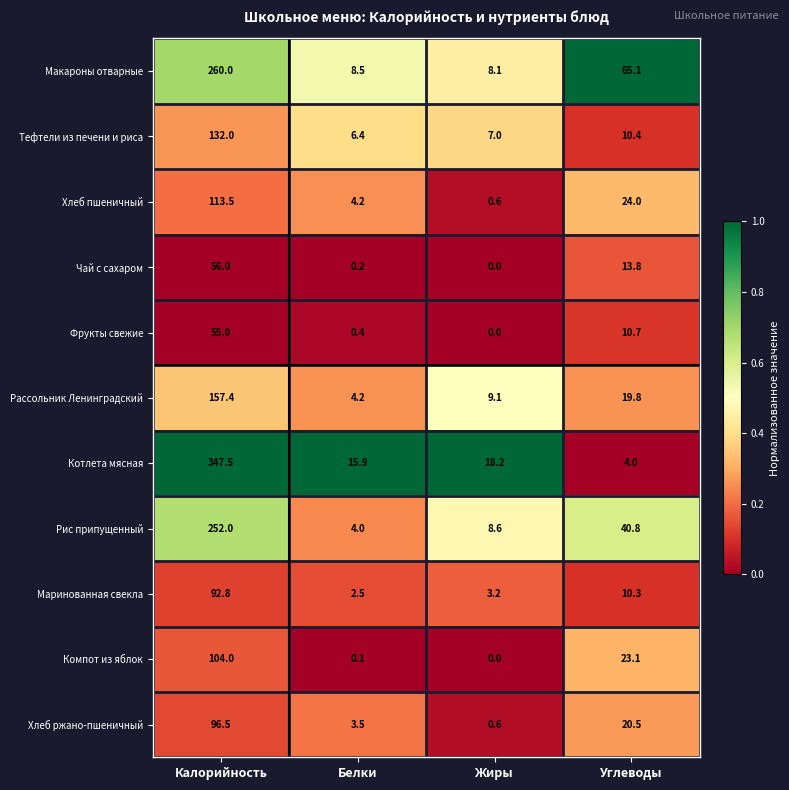

Rank the series by their maximum value, from highest to lowest.

Котлета мясная, Макароны отварные, Рис припущенный, Рассольник Ленинградский, Тефтели из печени и риса, Хлеб пшеничный, Компот из яблок, Хлеб ржано-пшеничный, Маринованная свекла, Чай с сахаром, Фрукты свежие